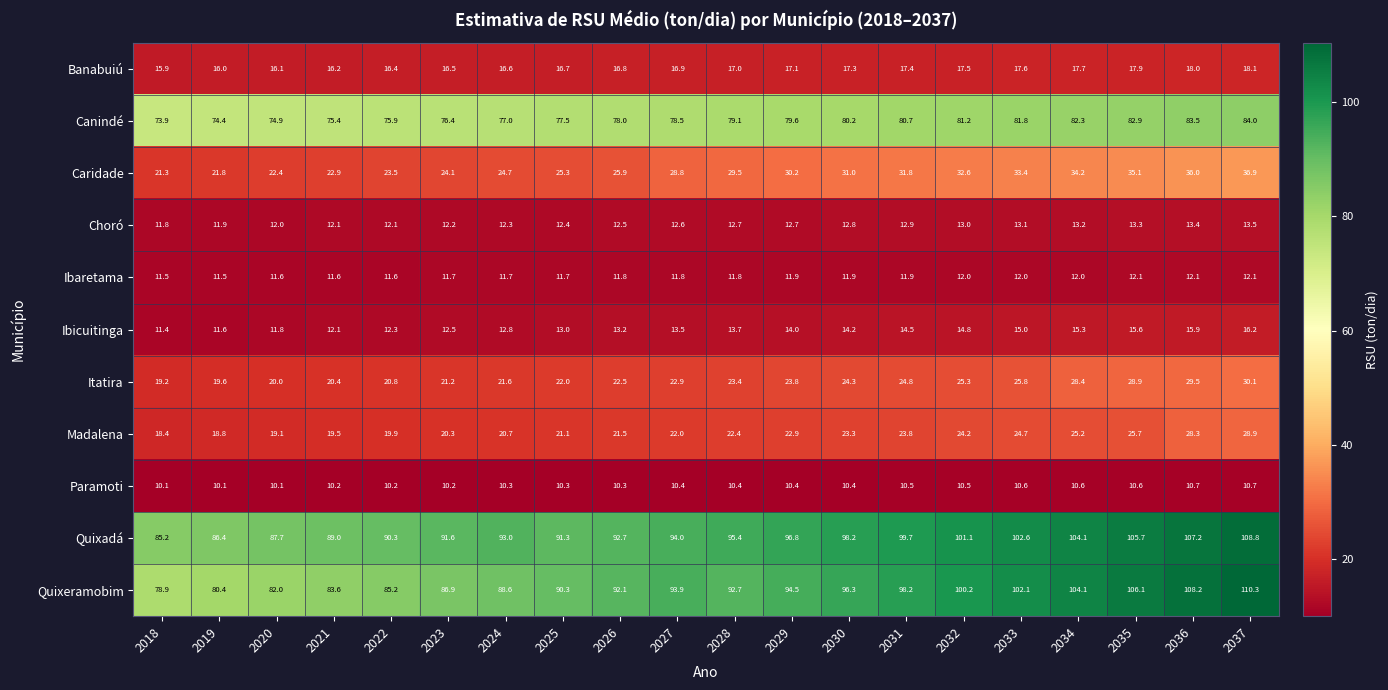

What is the minimum value shown in the chart?

10.1